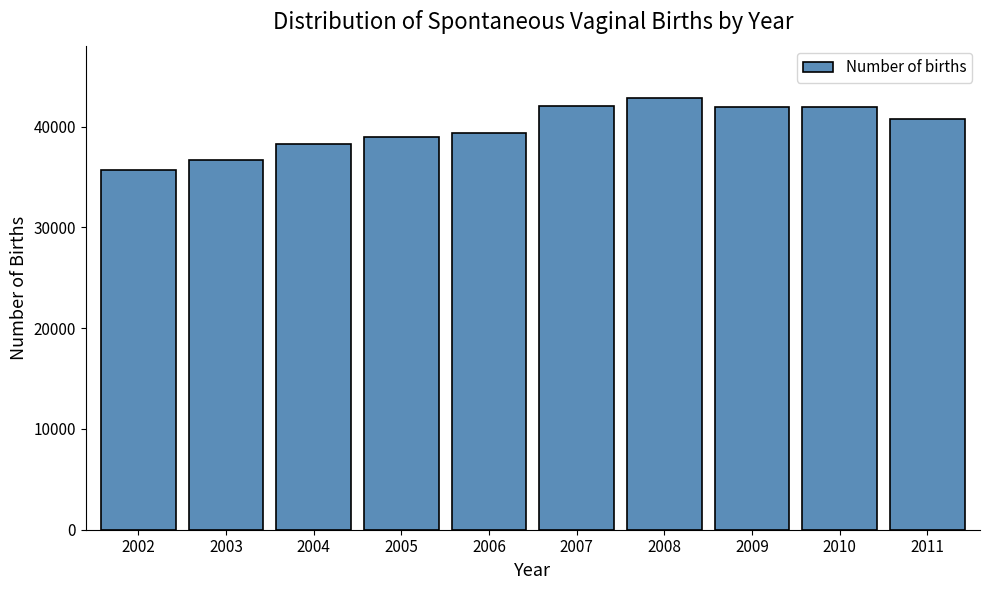

What is the smallest value displayed?

35740